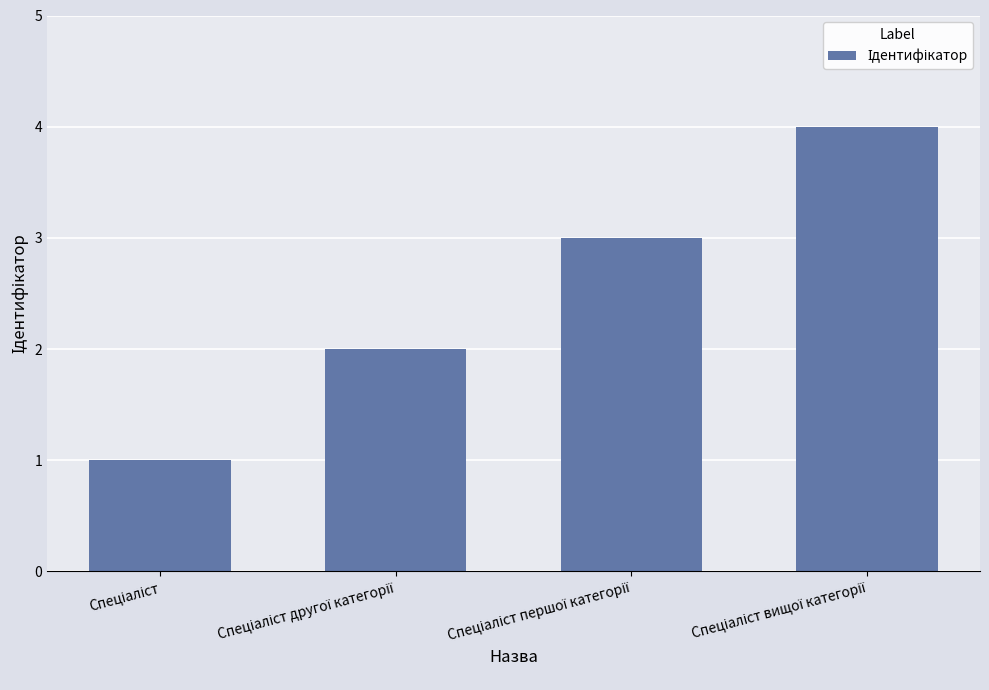

What is the difference between the maximum and minimum values?

3